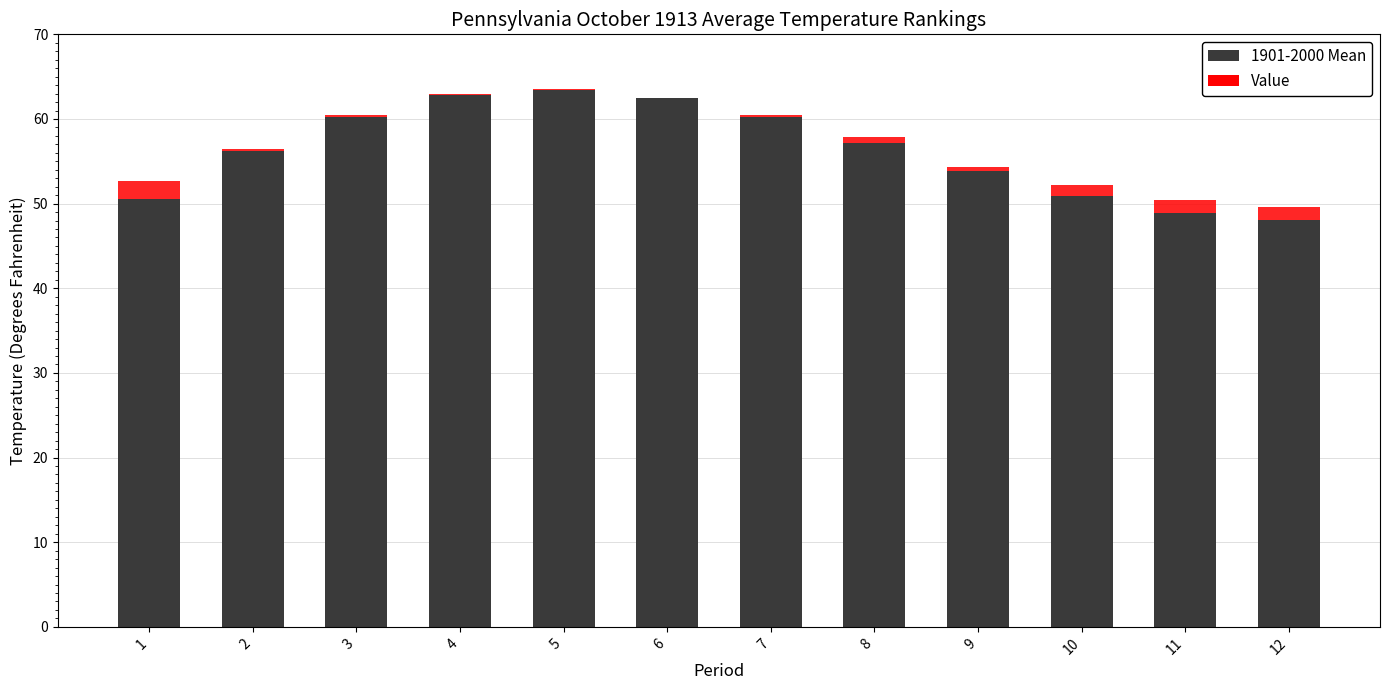

What is the highest value of the 1901-2000 Mean series?

63.4